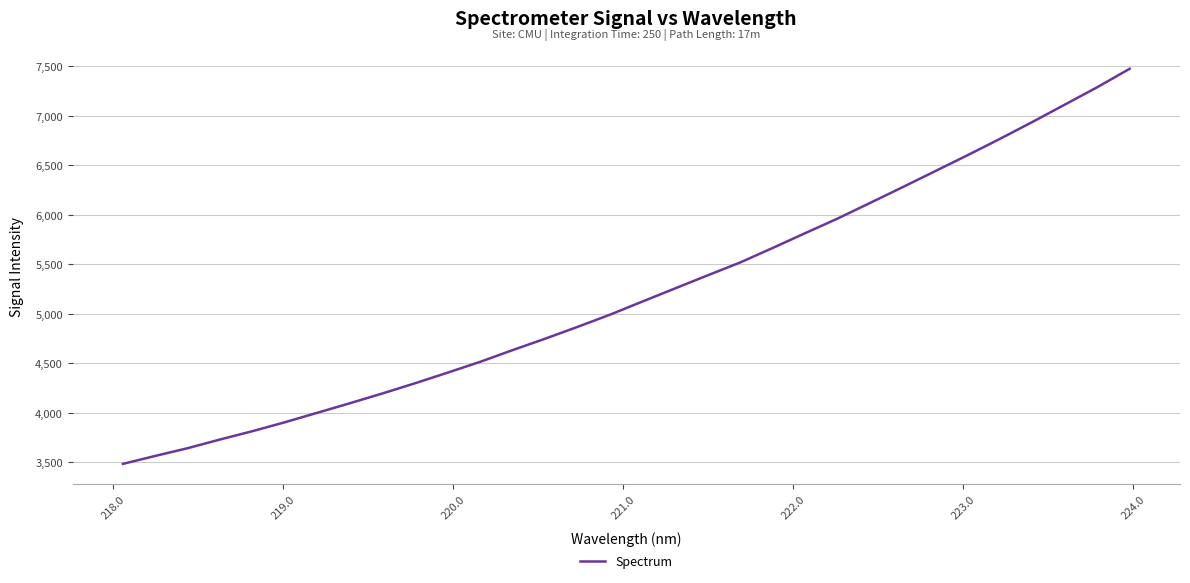

What is the minimum value shown in the chart?

3483.9